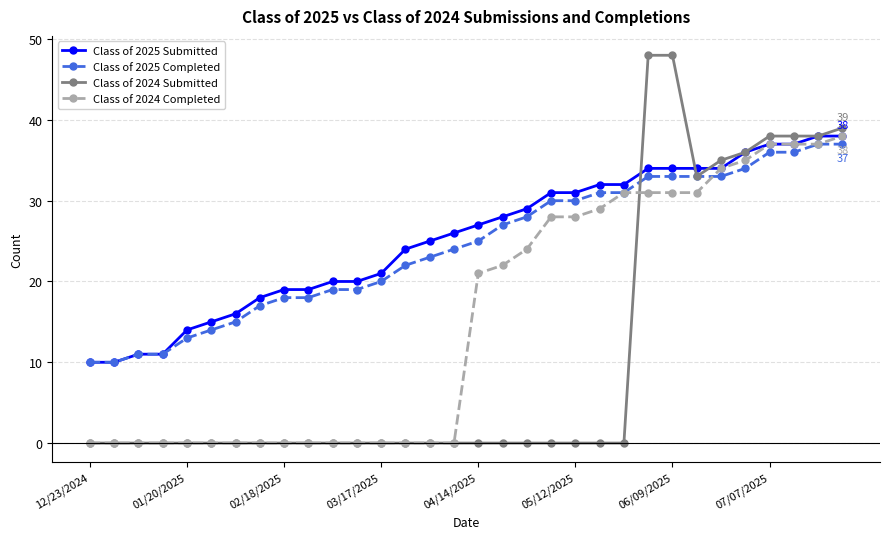

What are all the series names shown in the legend?

Class of 2025 Submitted, Class of 2025 Completed, Class of 2024 Submitted, Class of 2024 Completed